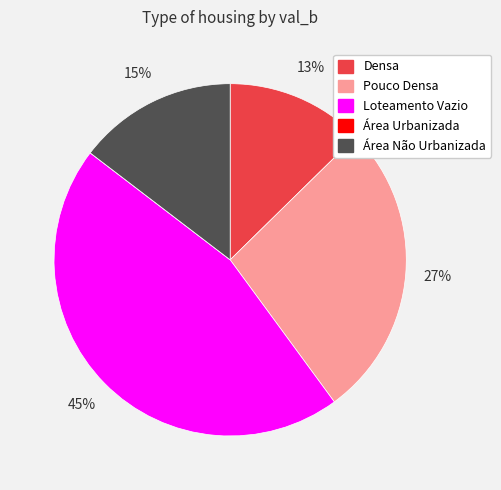

Which slice is the largest?

Loteamento Vazio